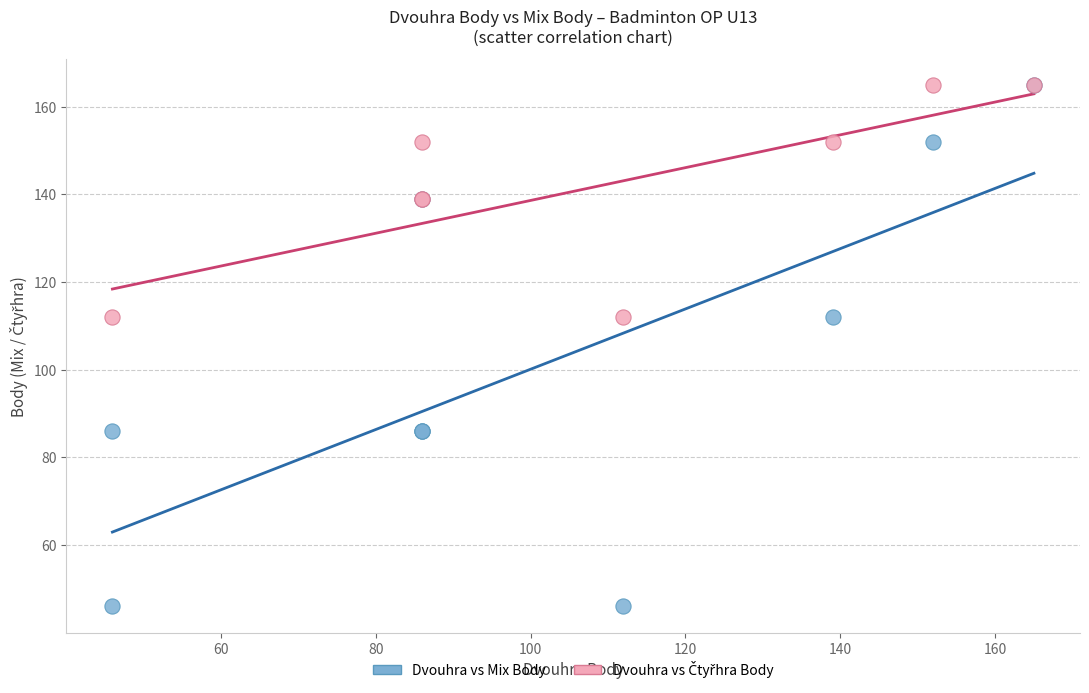

Which series contains the lowest Y value?

Dvouhra vs Mix Body